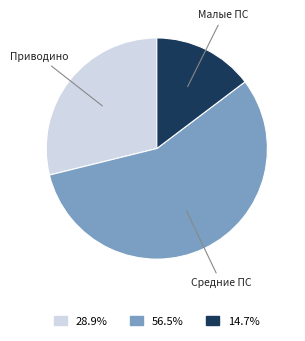

Is there a majority slice in this chart?

Yes